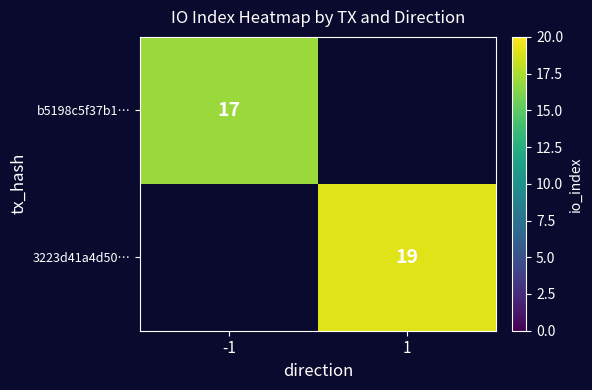

The b5198c5f37b1… series shows 24 at -1. True or false?

False